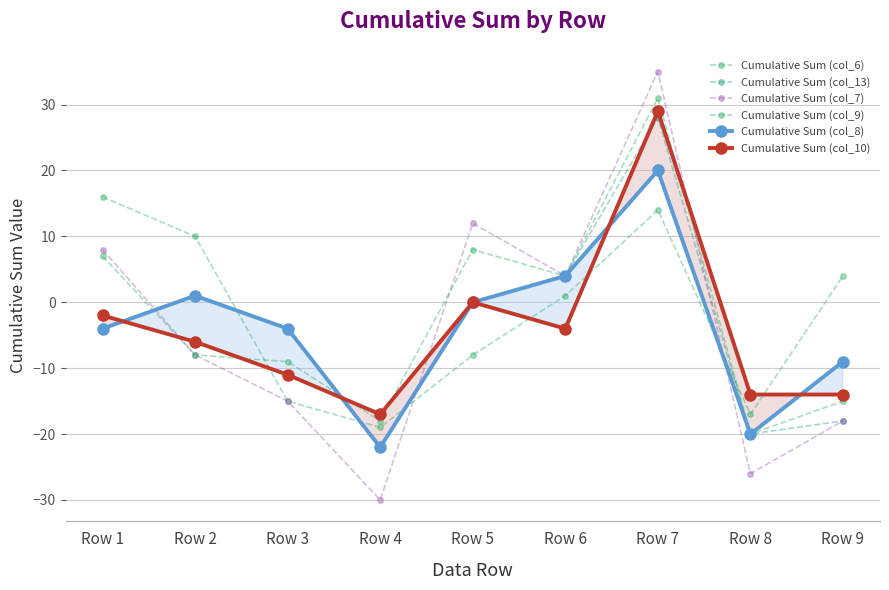

What is the difference between the second highest and minimum values in the Cumulative Sum (col_6) series?

33